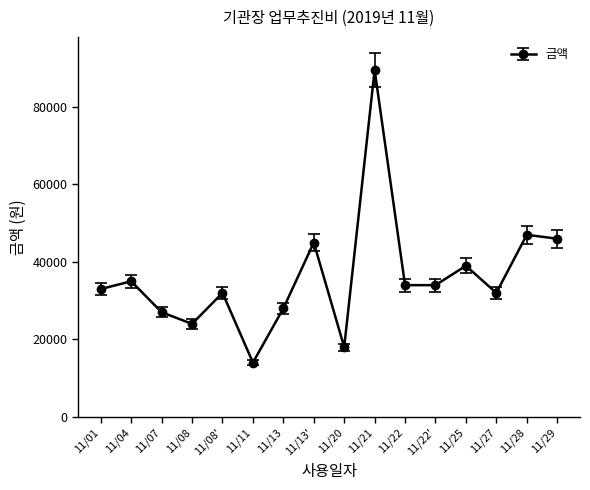

How many data points does each series have?

16